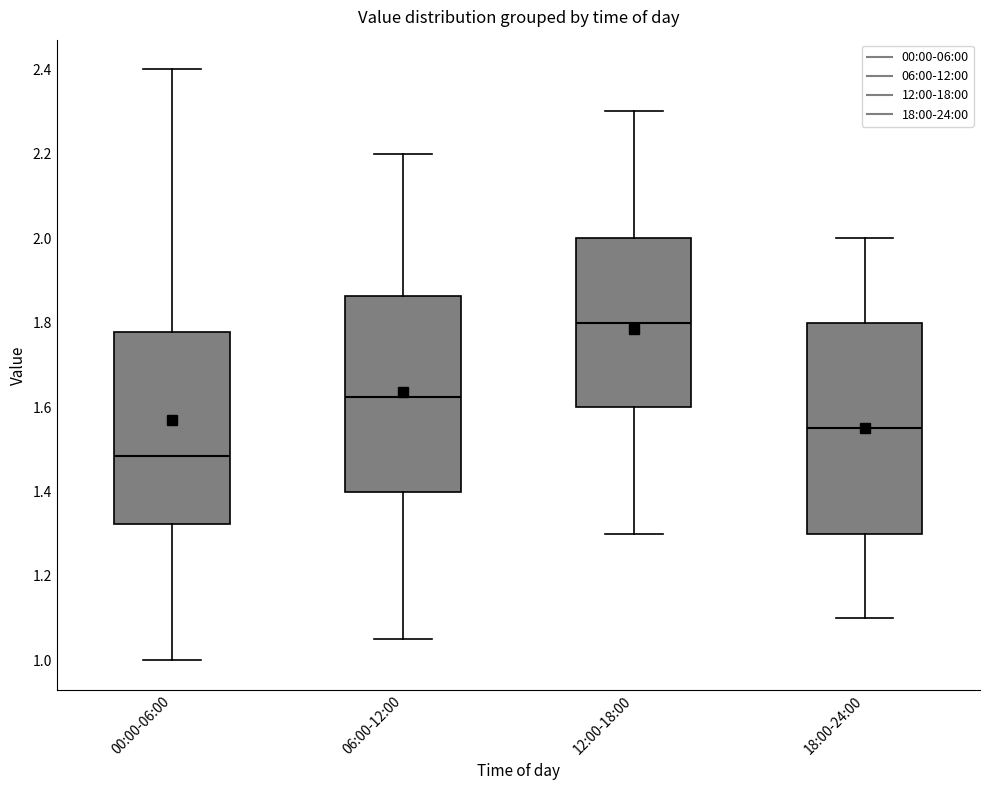

Comparing the boxes themselves (not the whiskers), which one is the tallest?

18:00-24:00